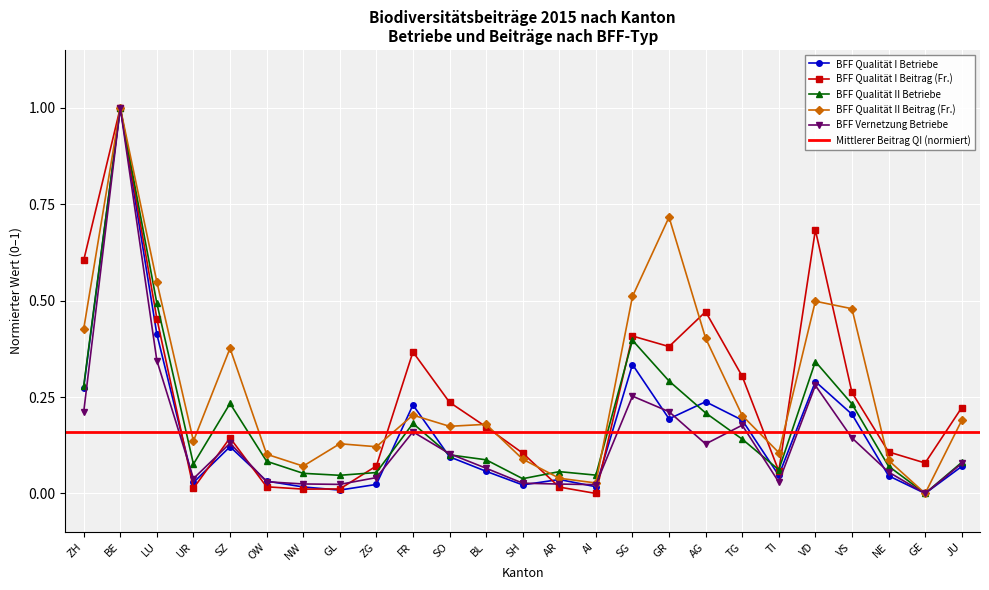

Is the value of BFF Qualität II Betriebe at SZ greater than the value of BFF Qualität I Betriebe at VD?

No